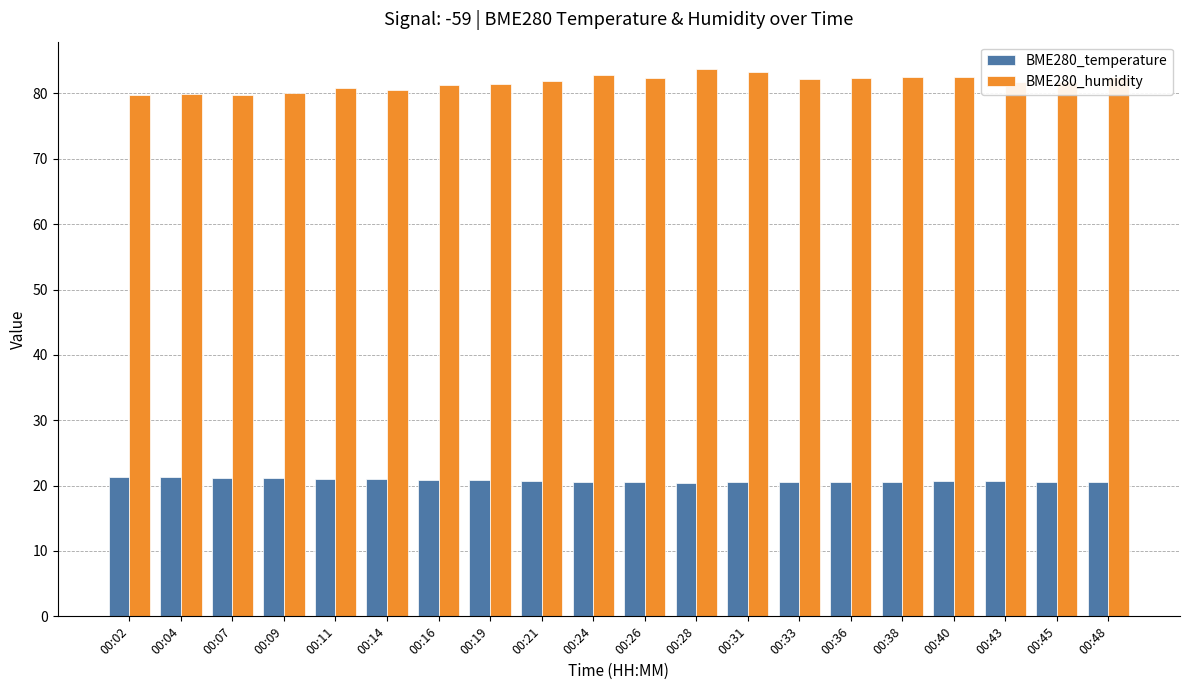

Are the bars grouped side by side (vs. stacked)?

Yes